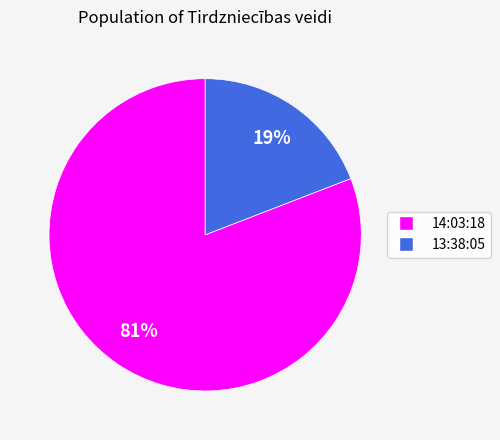

Combined, do 14:03:18 and 13:38:05 account for over 50%?

Yes